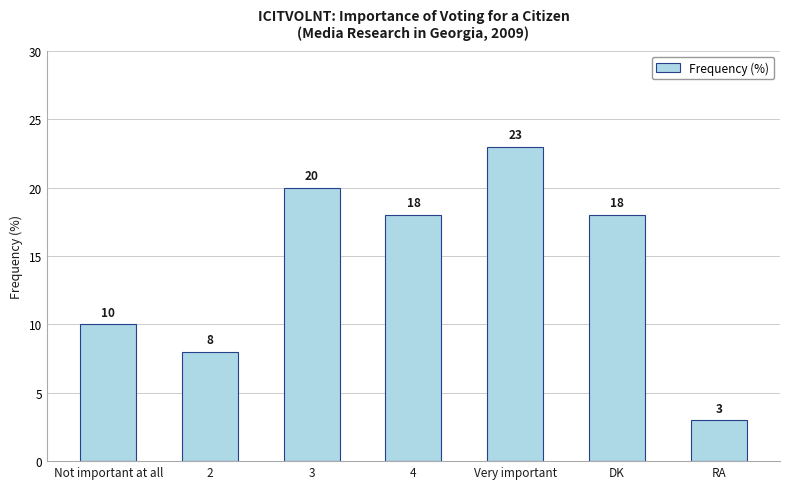

Reading right to left, what are all the values shown in this chart?

3	18	23	18	20	8	10